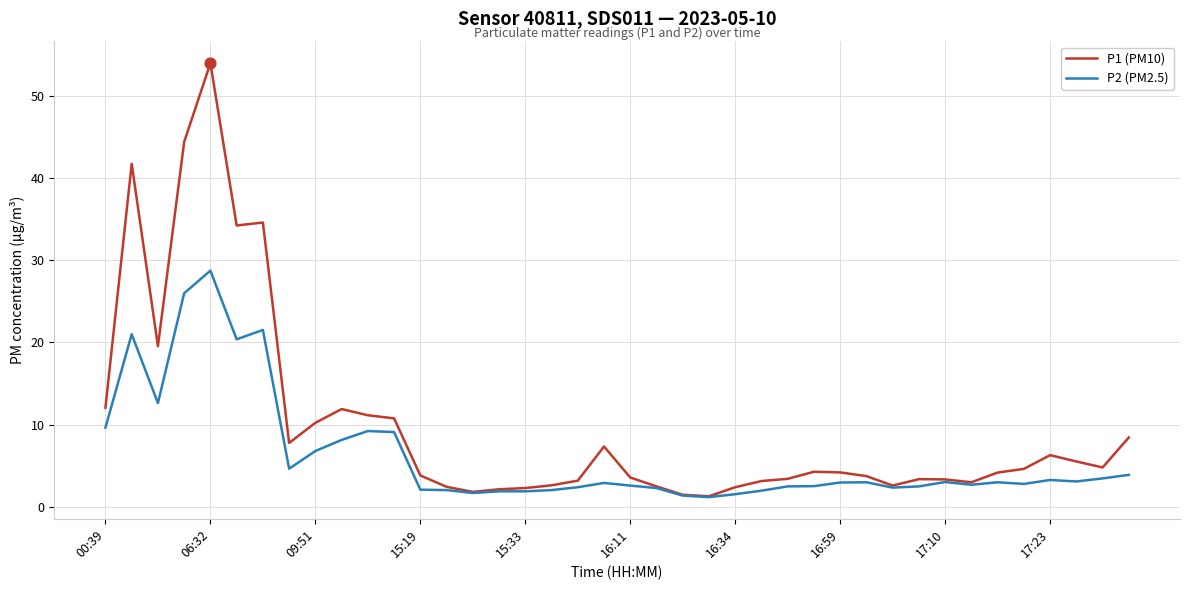

Which series has the largest range (max minus min)?

P1 (PM10)